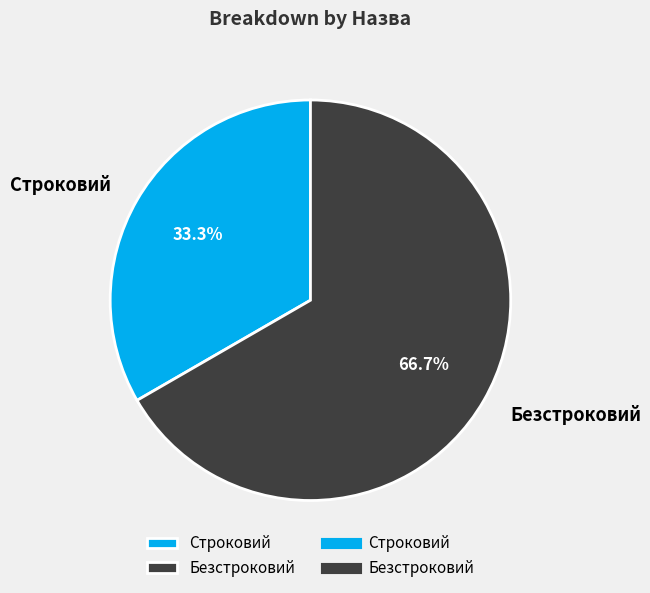

The Безстроковий slice represents 60% of the pie. True or false?

False